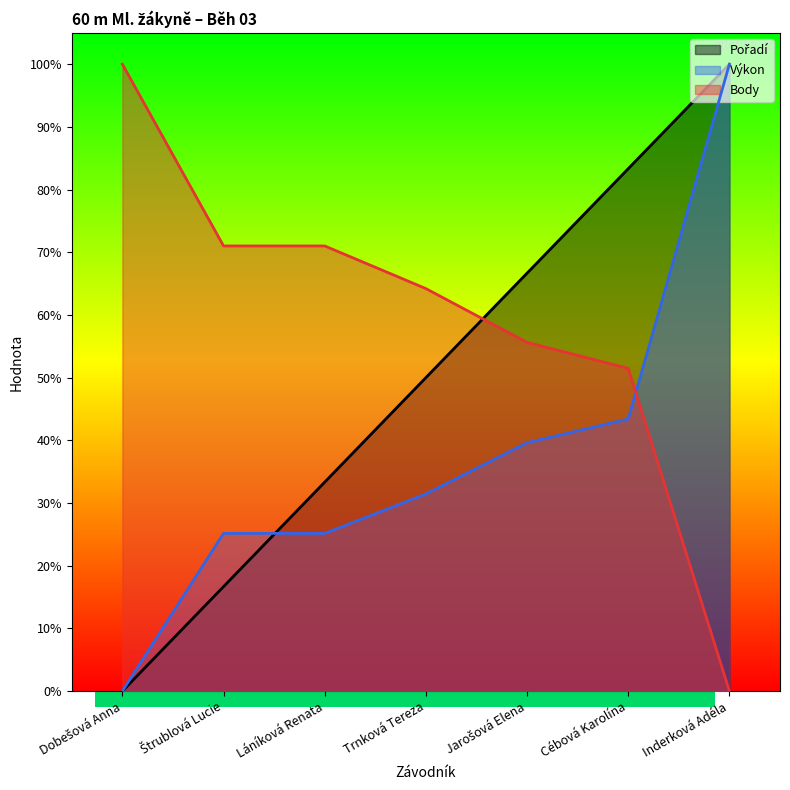

What is the average value of the Body series?

0.6